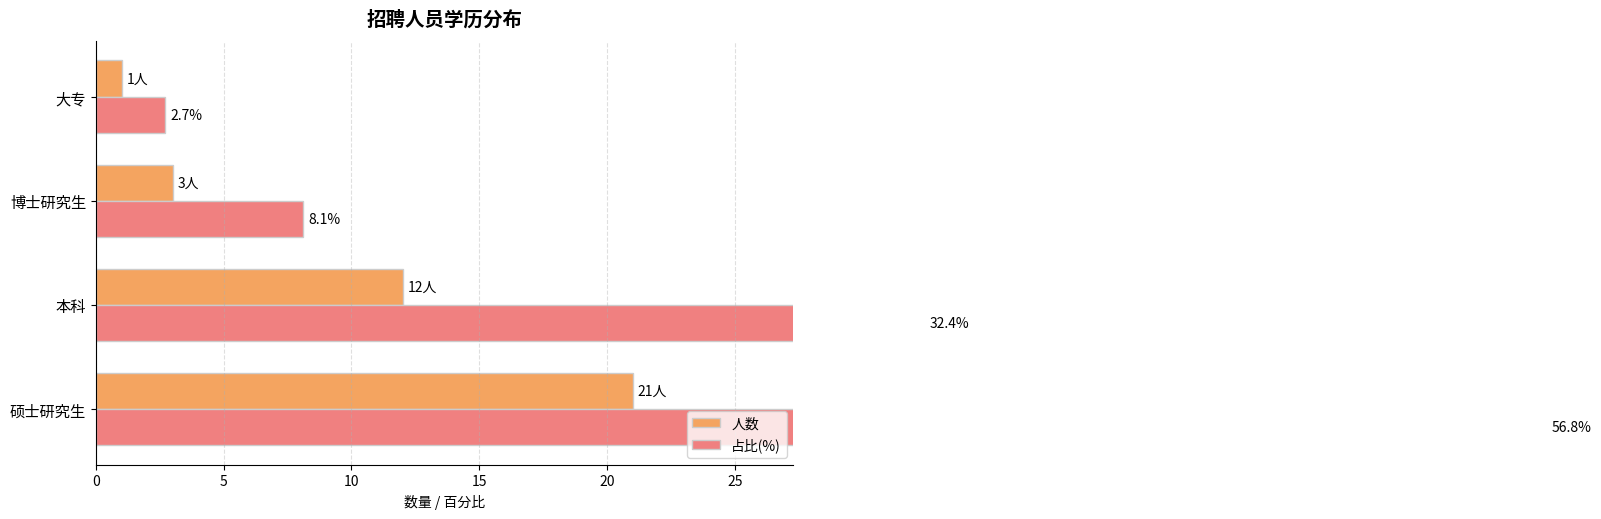

True or false: 人数 has a value of 11.1 at 硕士研究生.

False